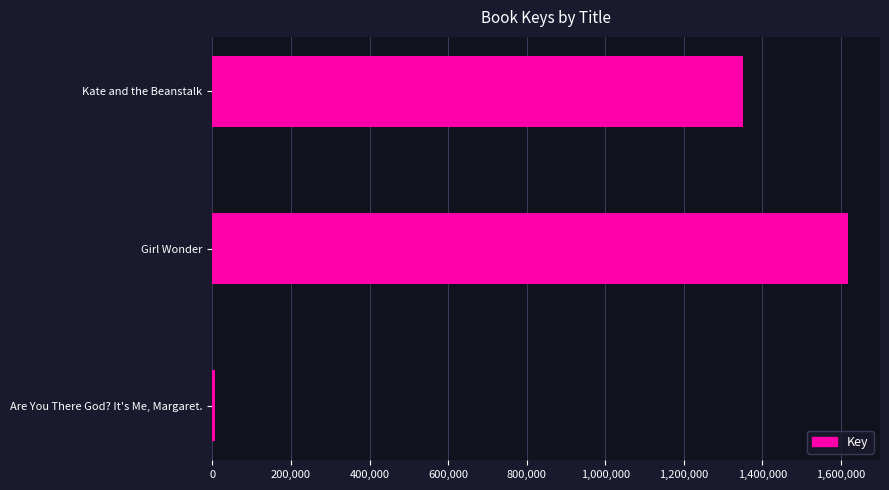

What is the average value?

991657